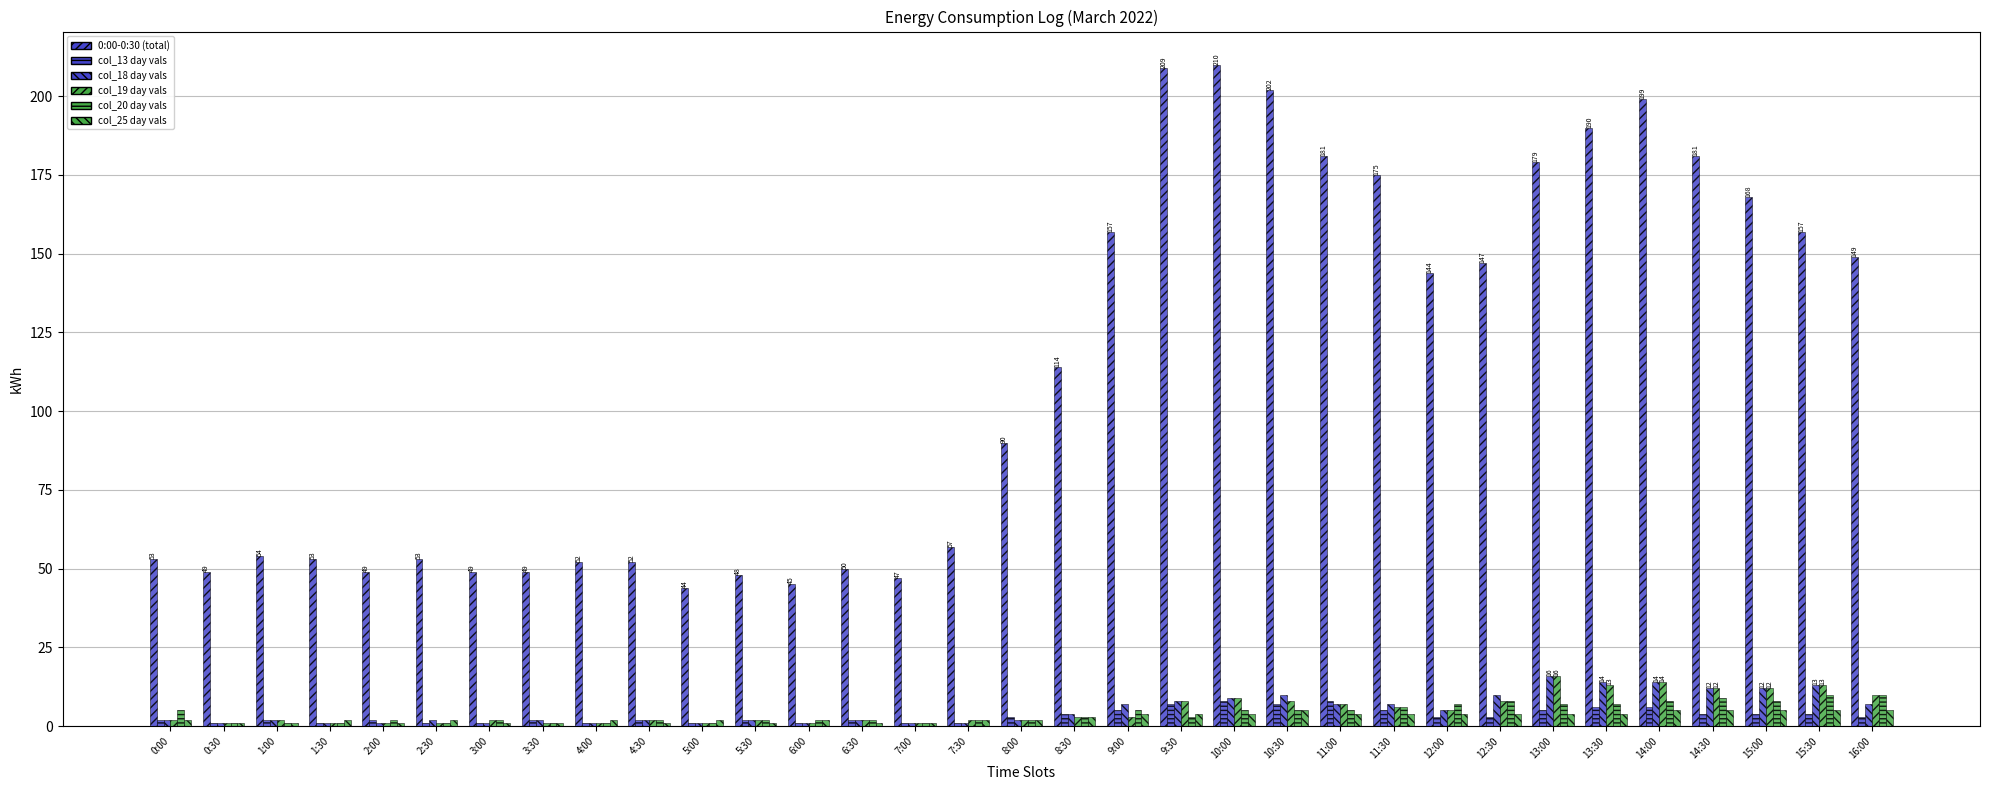

How many bars are there in total?

198